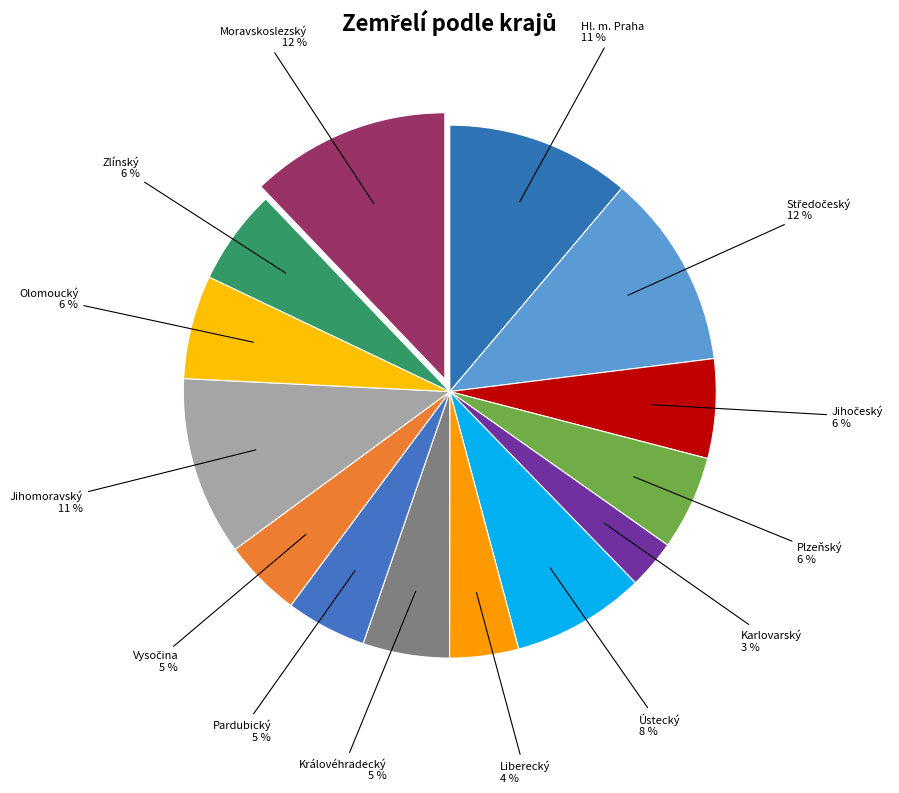

What is the largest slice in the pie chart?

Moravskoslezský